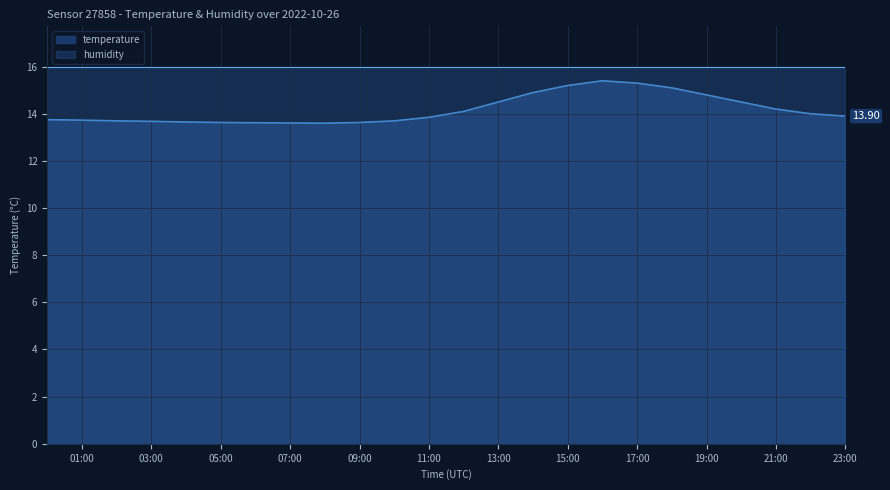

Where is the data nearest to the value 14?

22:00